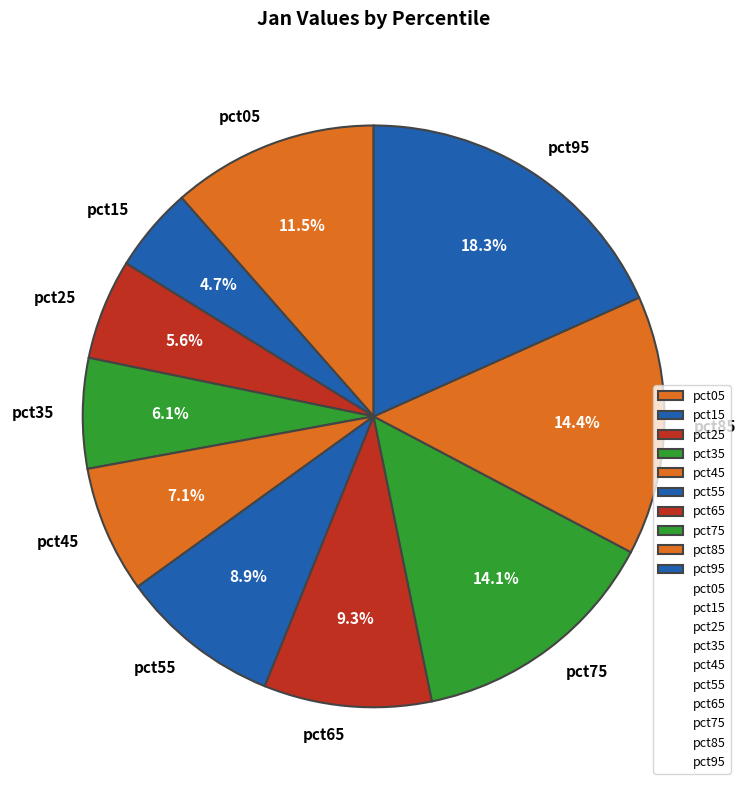

True or false: pct95 accounts for 18% of the total.

True